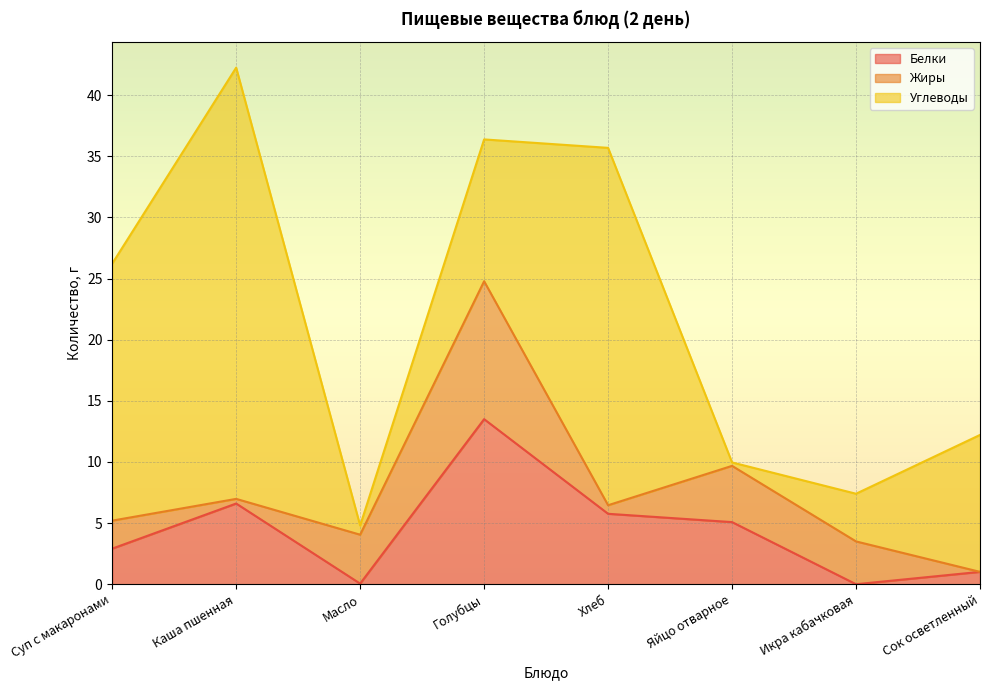

What value does the Жиры series have at Яйцо отварное?

4.6